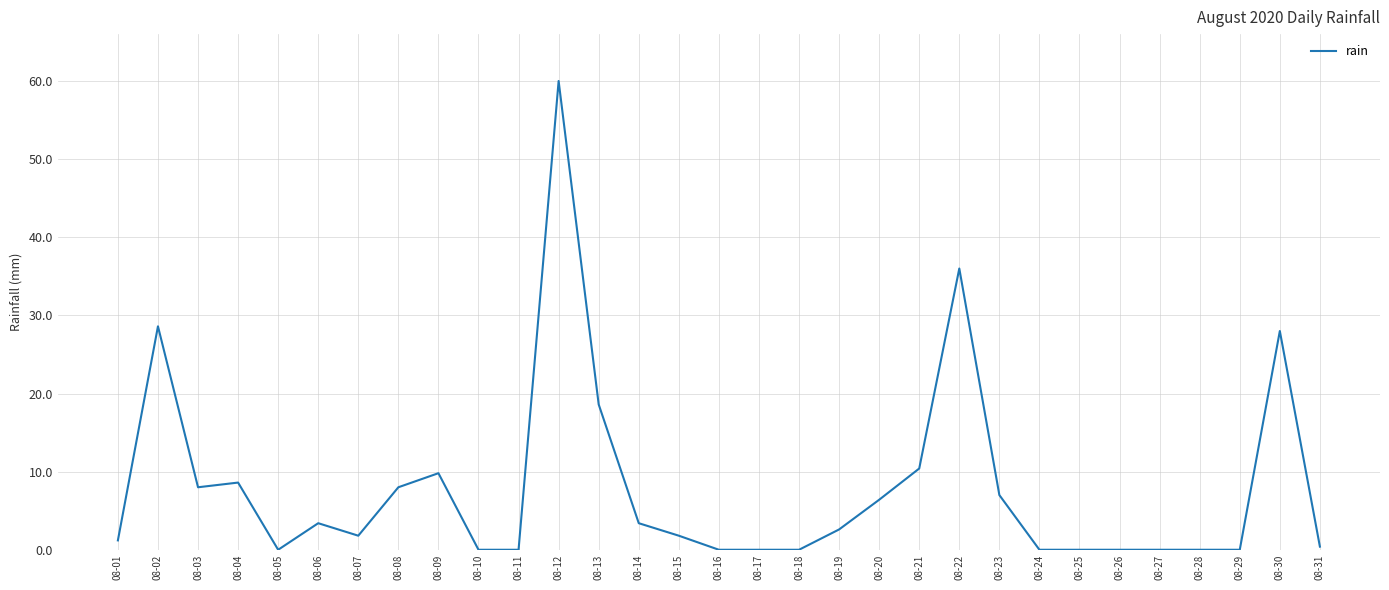

Is it true that the value at 08-16 is 0.0?

True